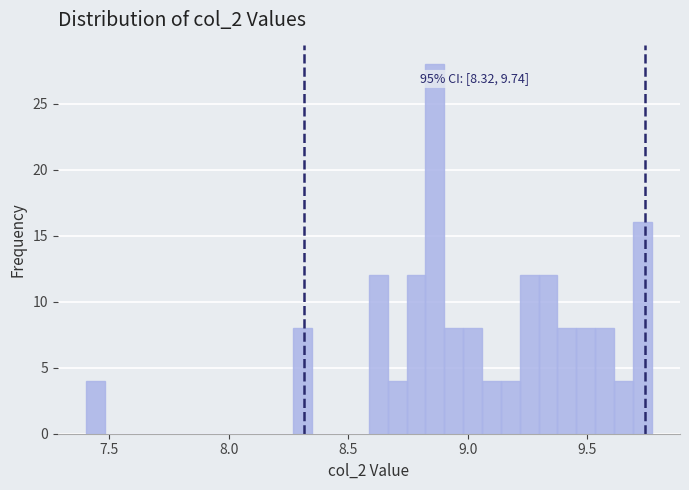

Around what value on the x-axis is the tallest bar? Give the approximate position of its centre, as read against the axis.

8.85